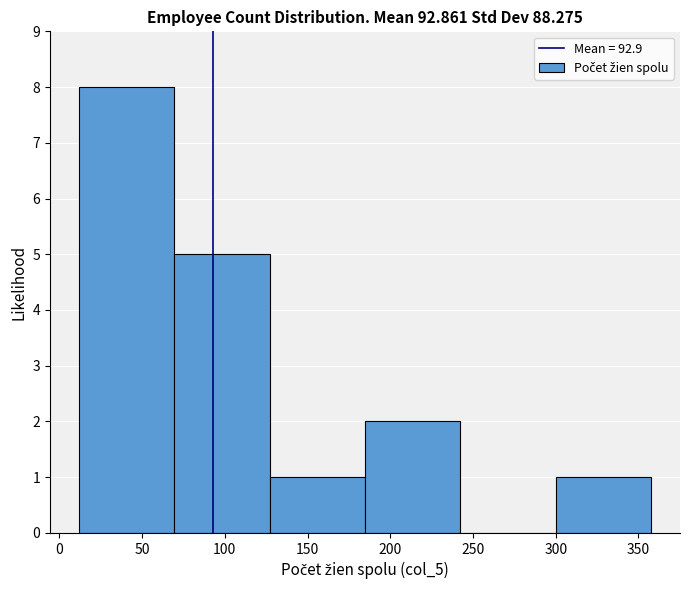

Over which range of the x-axis is the bar tallest?

10 to 70